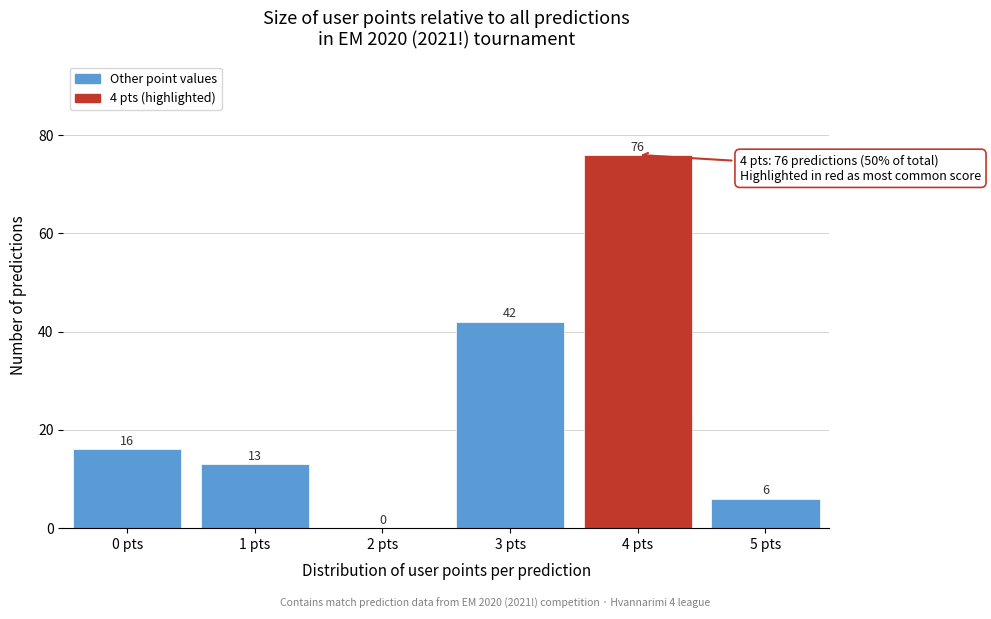

Reading left to right, list all the values displayed in this chart.

0 pts=16	1 pts=13	2 pts=0	3 pts=42	4 pts=76	5 pts=6